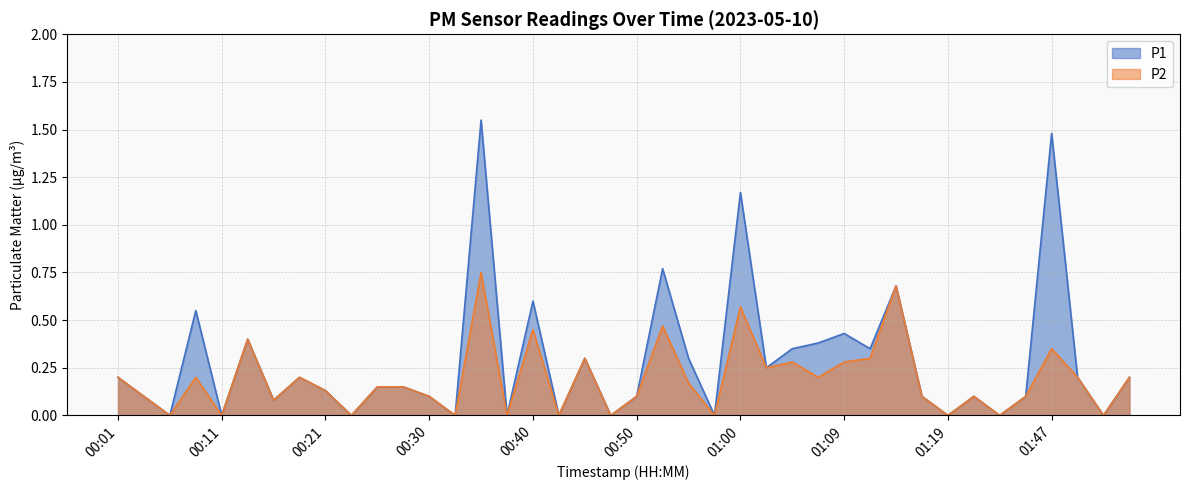

What is the difference between the second highest and minimum values in the P2 series?

0.7